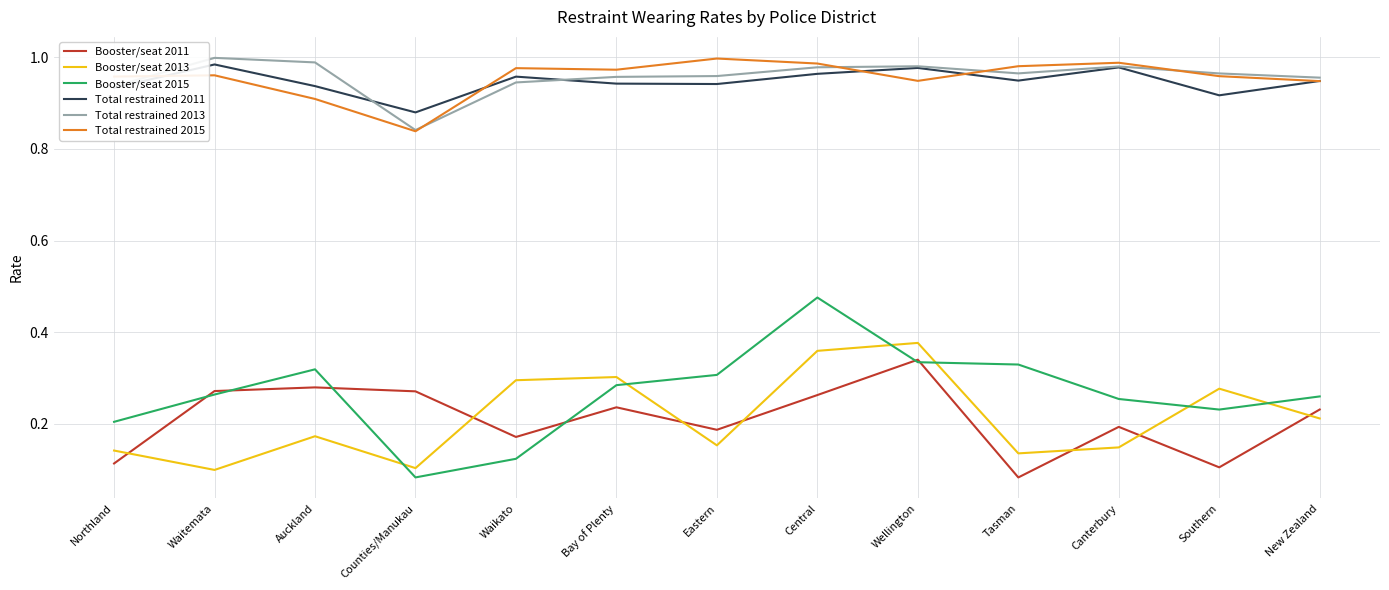

At which label is Total restrained 2015 closest to 0?

Counties/Manukau